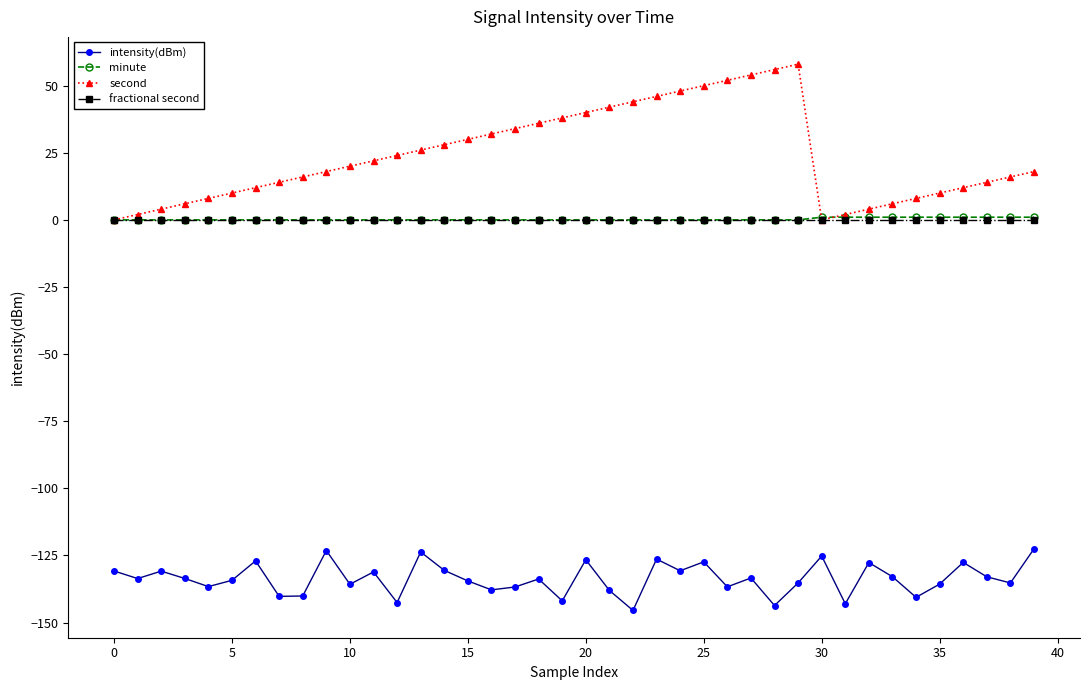

Which series has the widest spread of values?

second